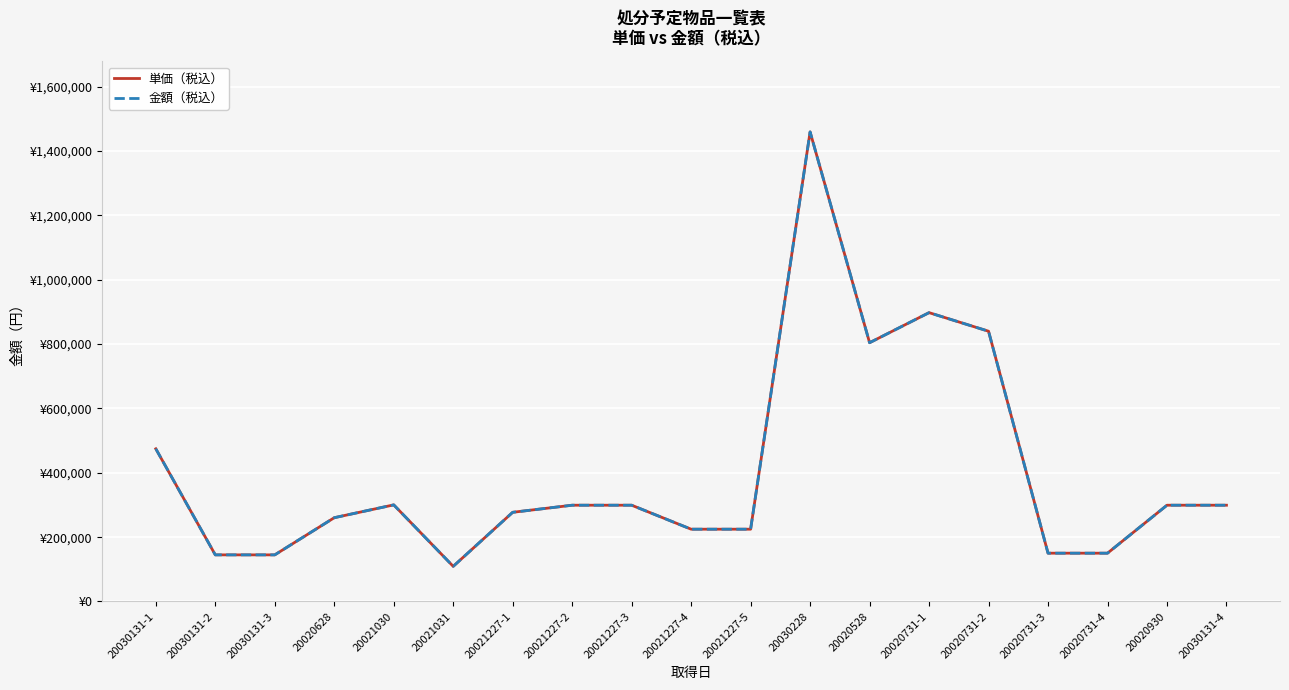

At which label does 単価（税込） reach its minimum?

20021031